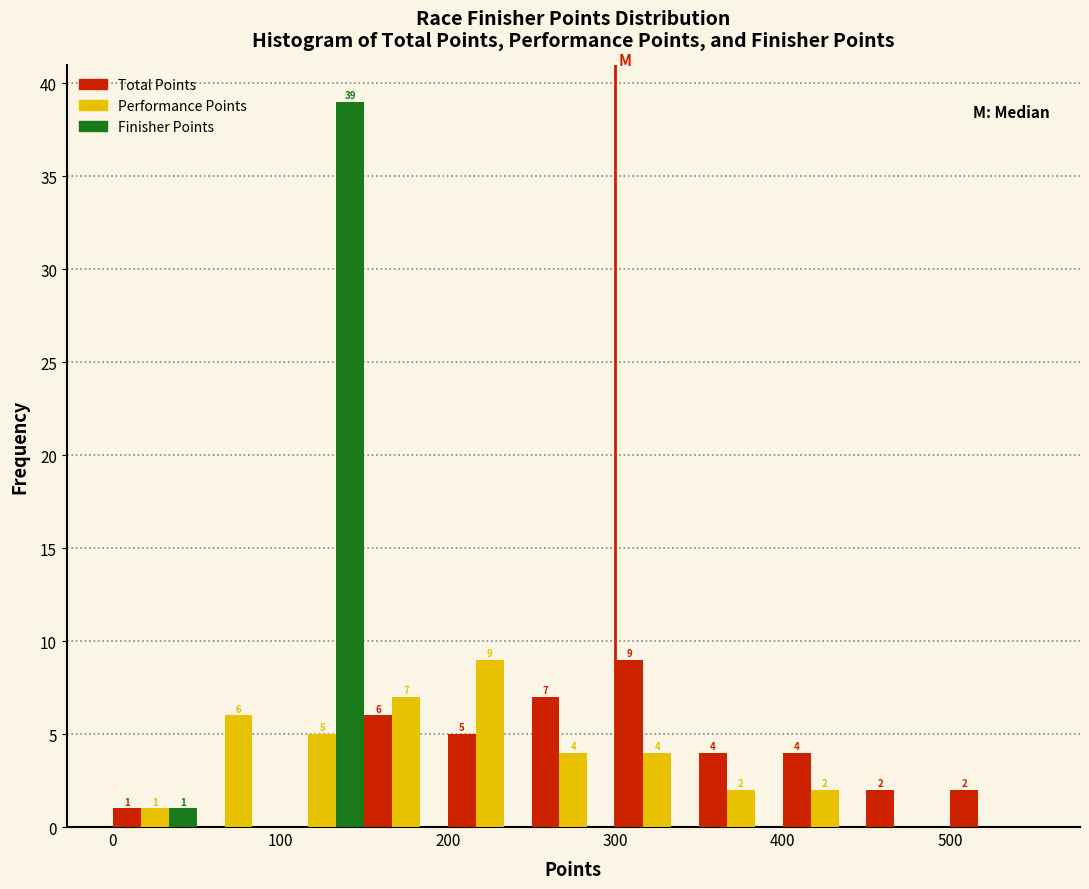

In the Finisher Points series, which range on the x-axis has the tallest bar?

100 to 150